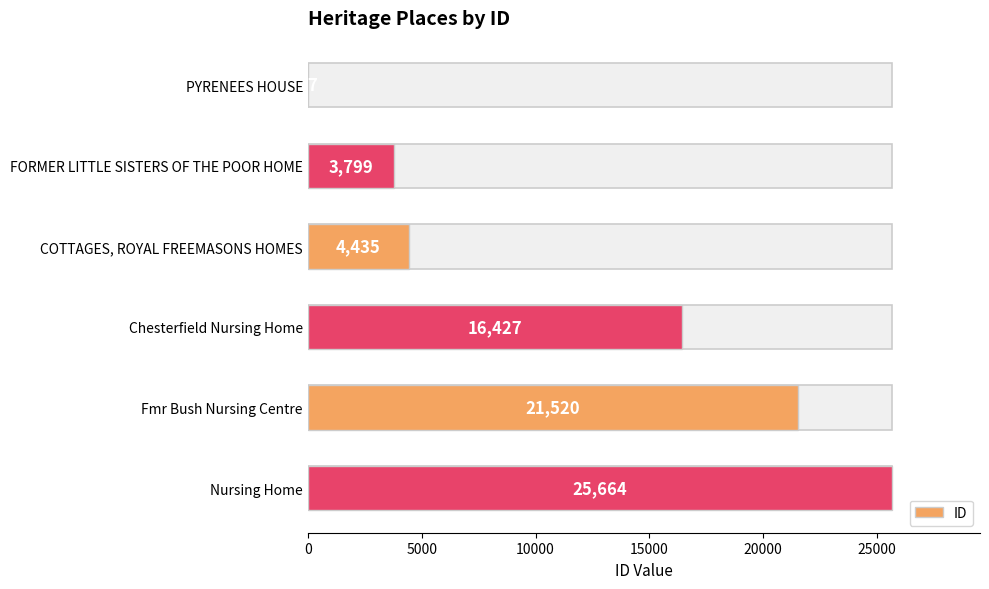

What is the change in value from Chesterfield Nursing Home to Fmr Bush Nursing Centre?

+5093